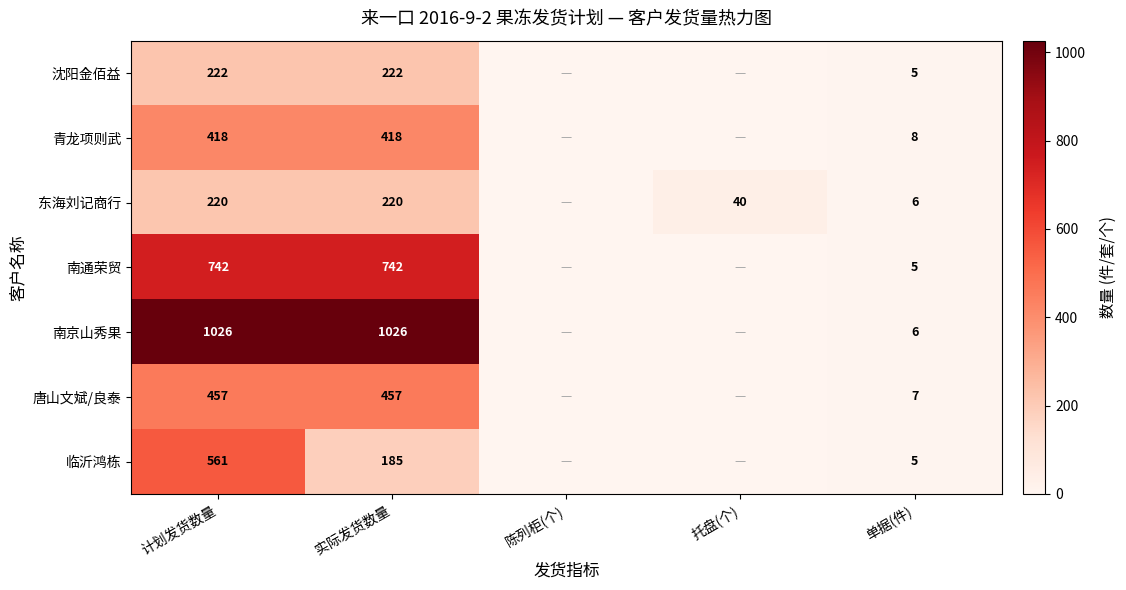

Count the number of data series in this chart.

7